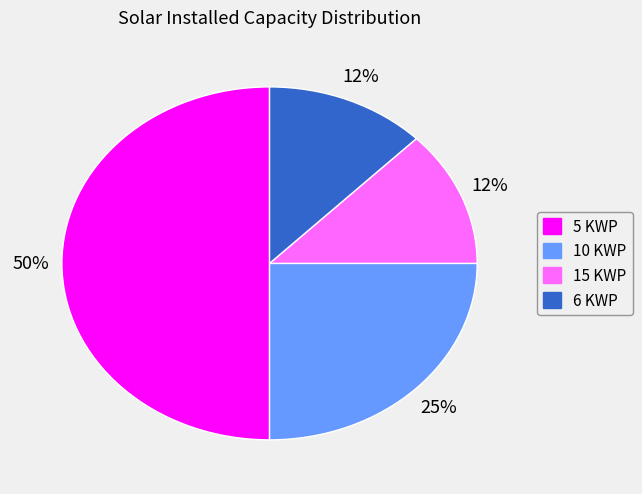

Count the number of slices in the pie.

4